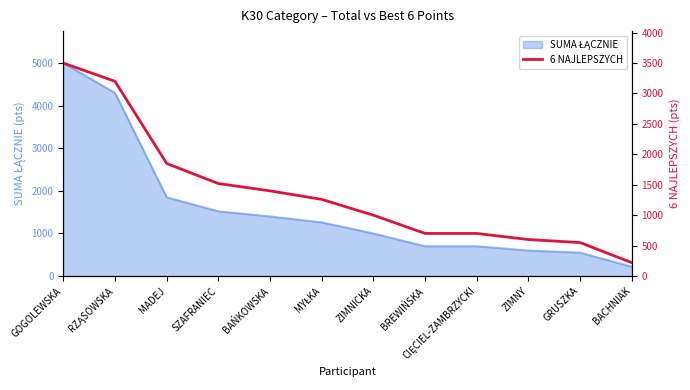

The chart shows a value of 3500 at GOGOLEWSKA. True or false?

True